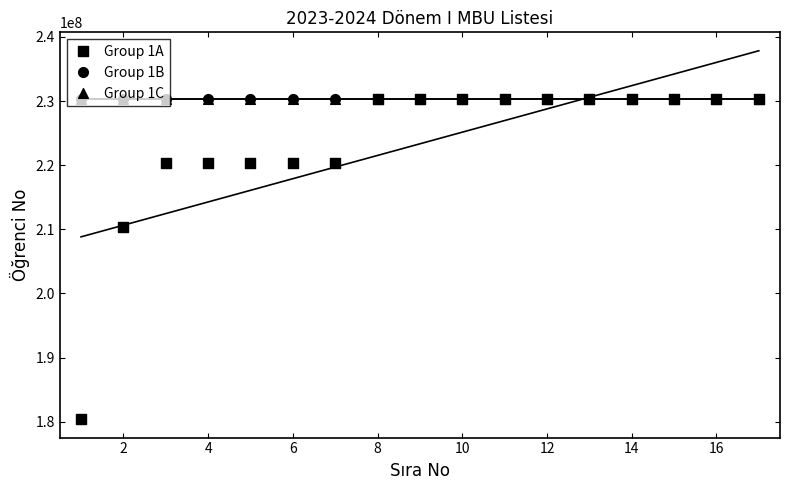

Which series has the widest spread of Y values?

Group 1A